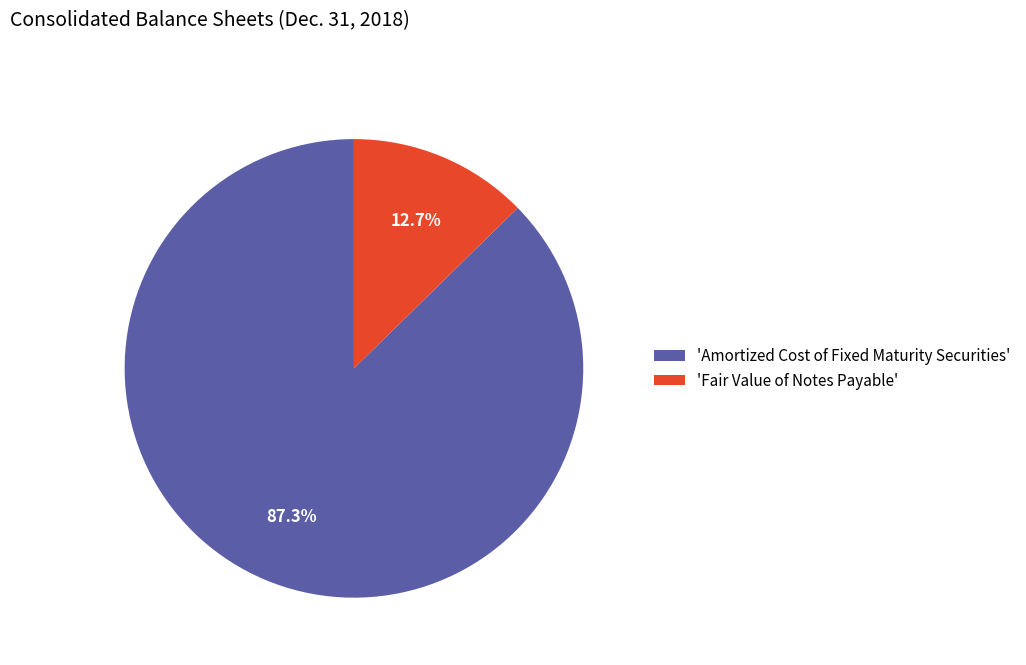

To the nearest percent, what is the average slice percentage?

50%